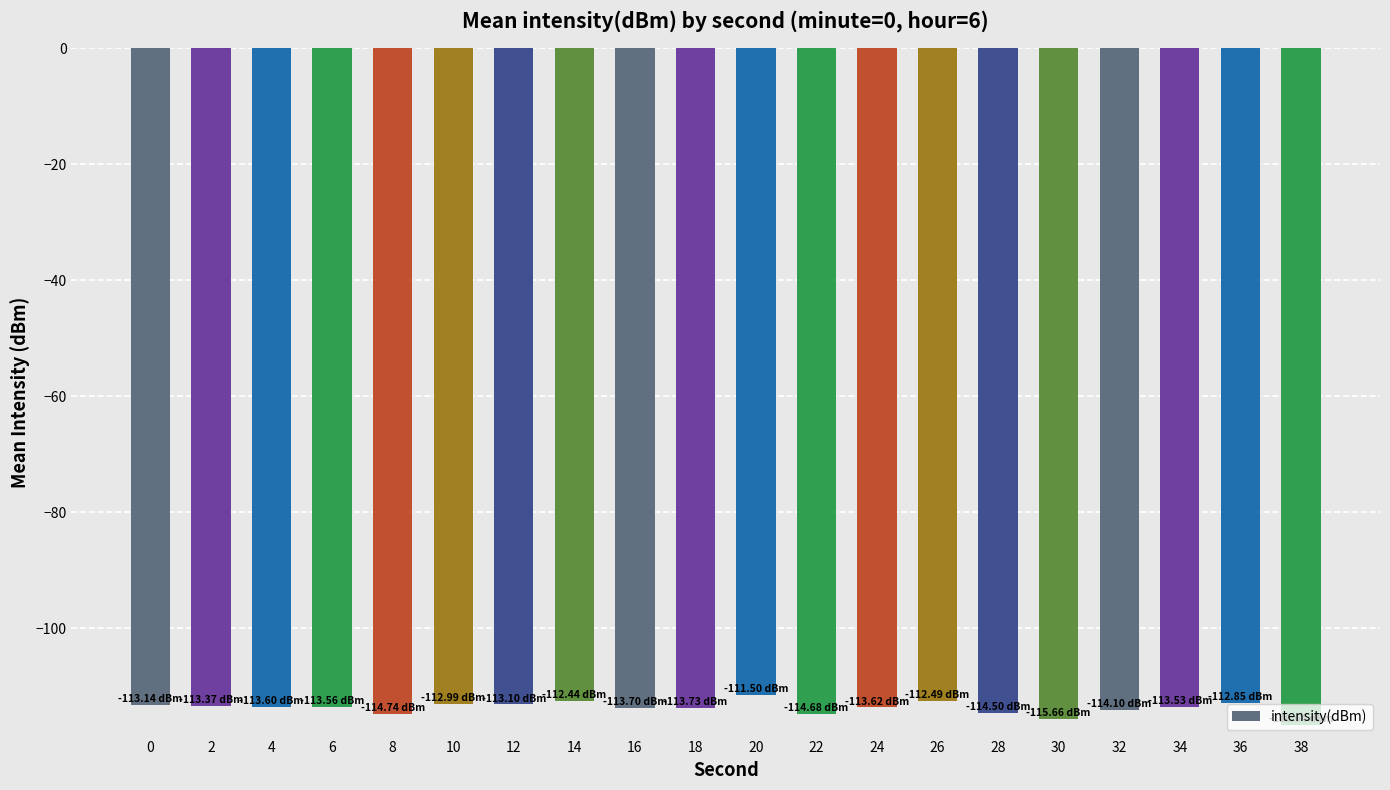

What is the change in value from 4 to 10?

+0.6